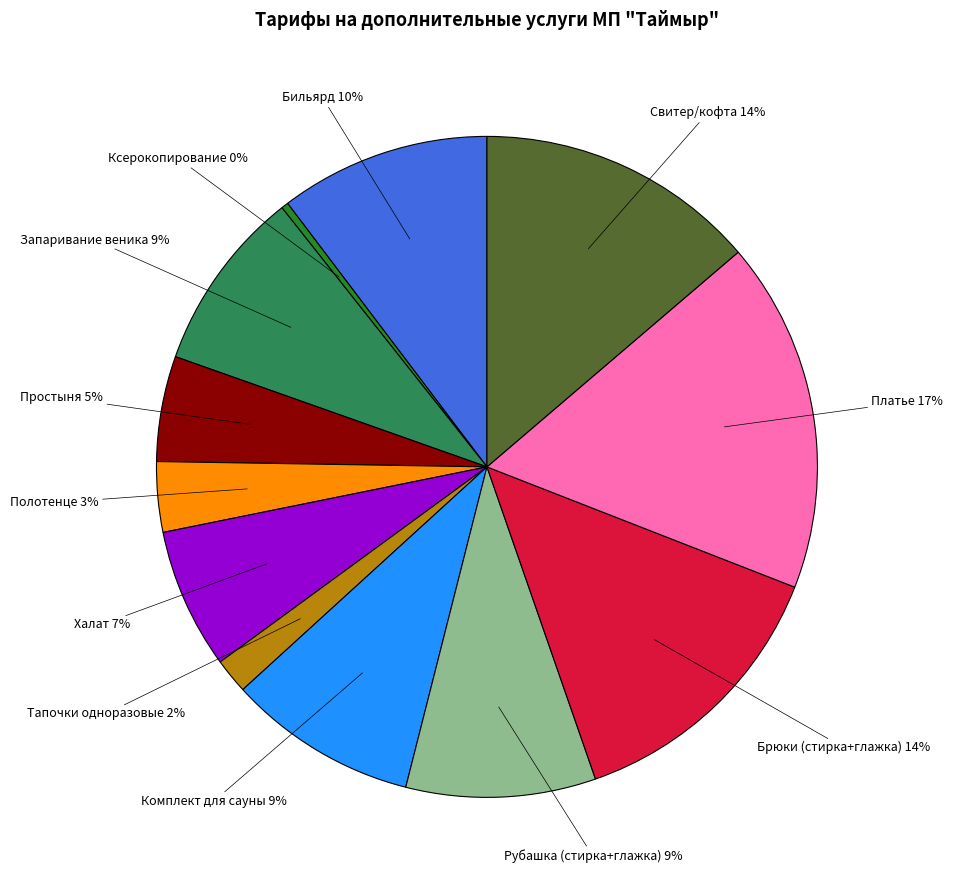

How many segments does this pie chart have?

12